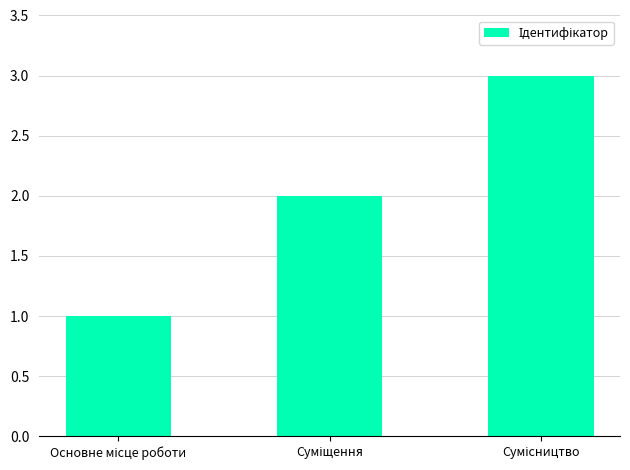

Are the bars grouped side by side (vs. stacked)?

No